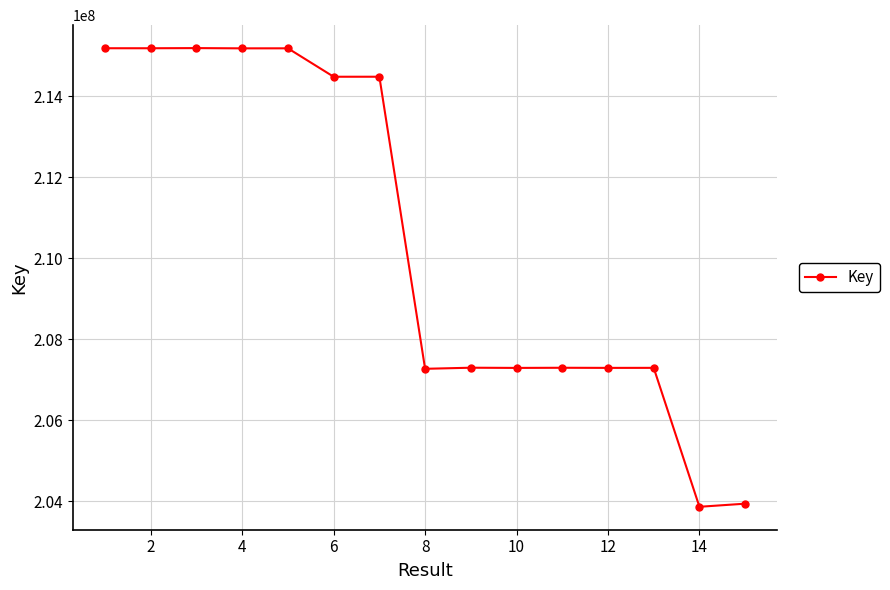

What is the value of the 14th point from the left?

203860860